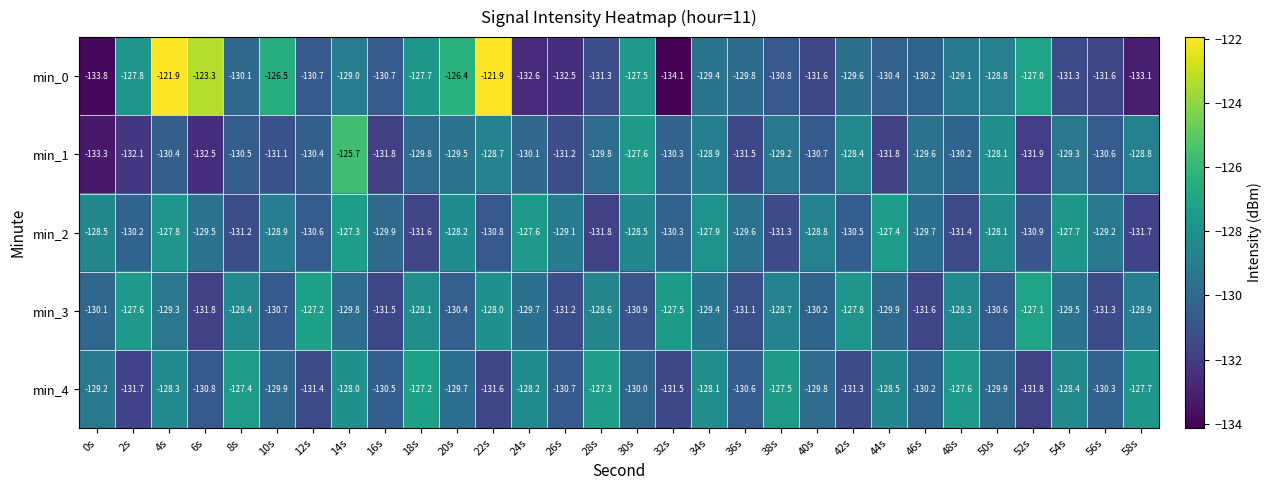

What is the difference between the min_0 values at 56s and 42s?

2.0